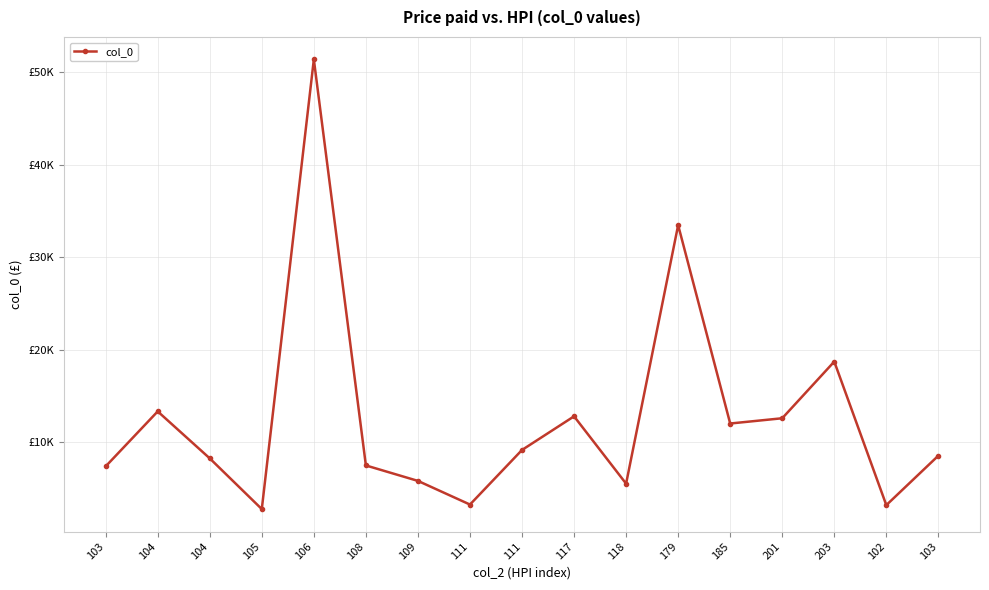

Does the chart have visible grid lines?

Yes